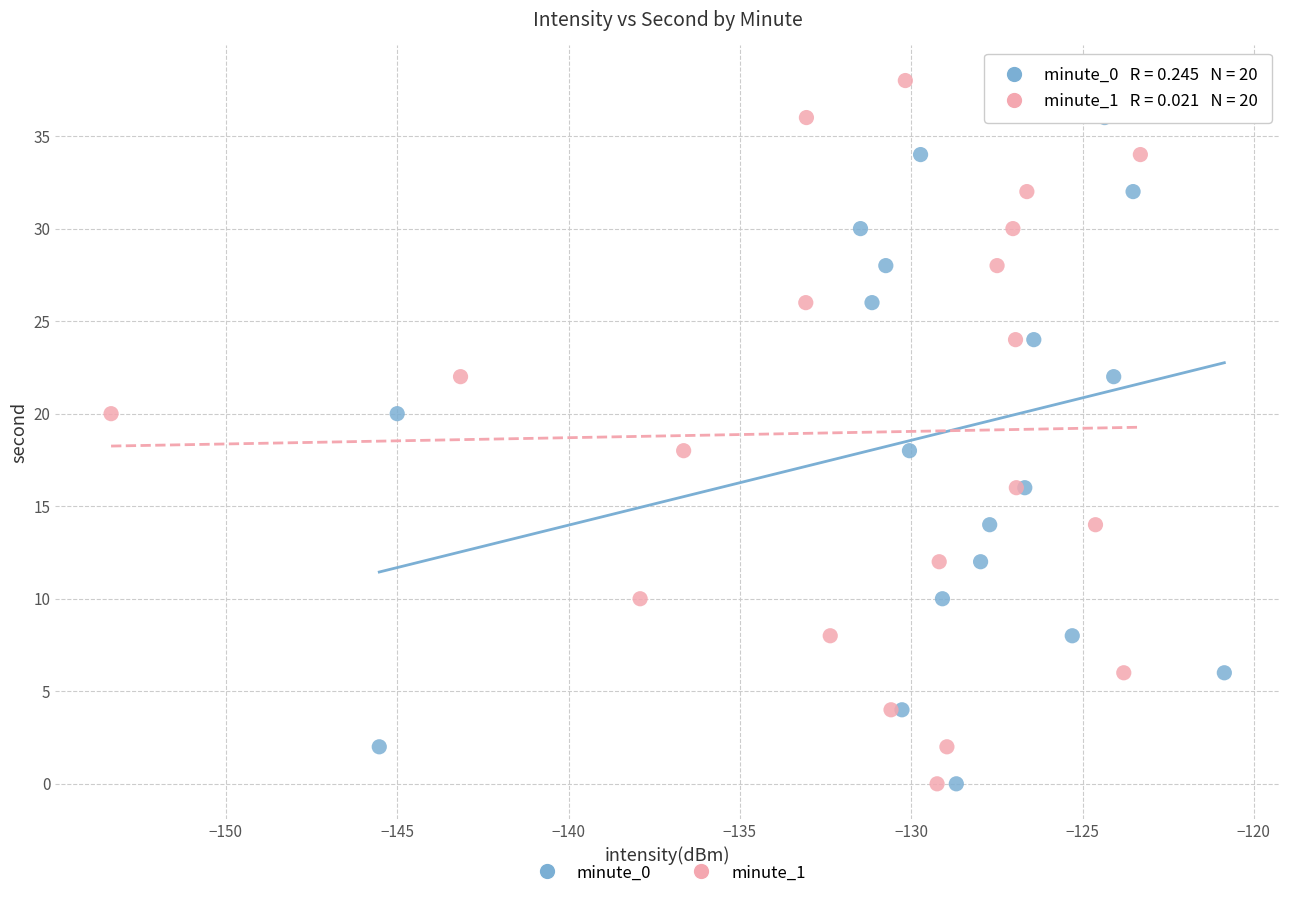

What are all the series names shown in the legend?

minute_0, minute_1